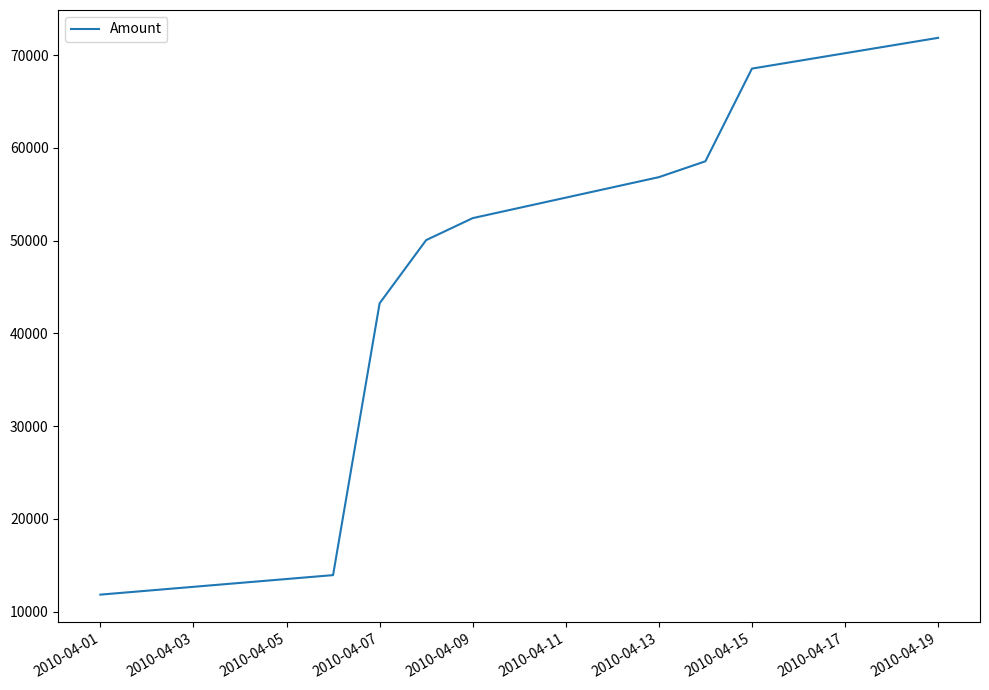

Does the chart display data point markers on the line(s)?

No